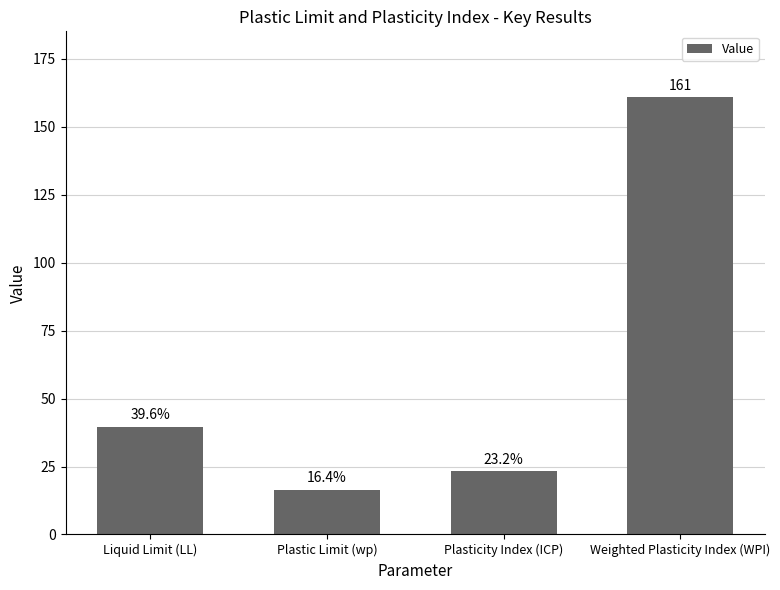

What is the average value?

60.1